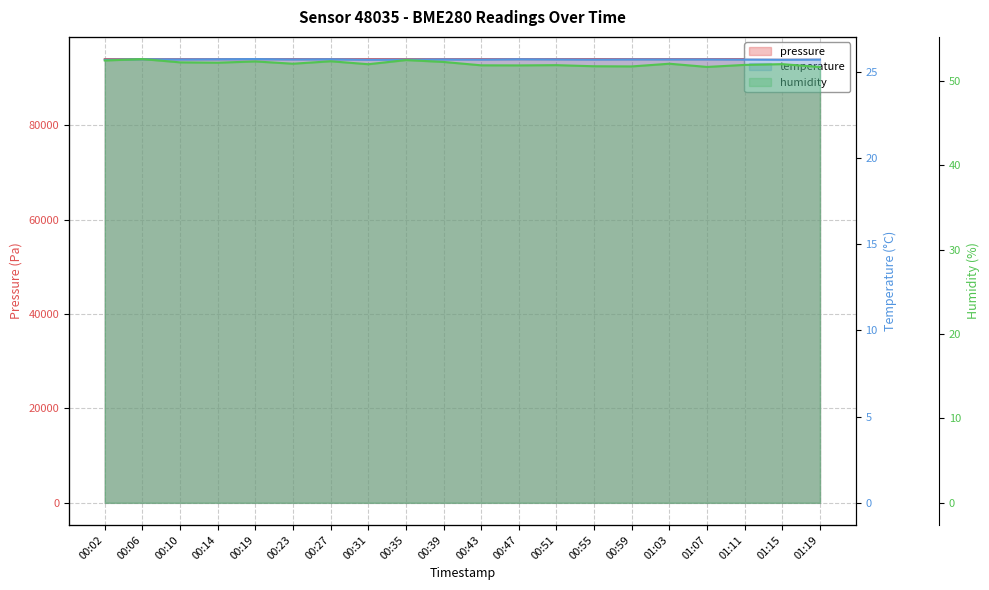

Does the chart display data point markers on the line(s)?

No